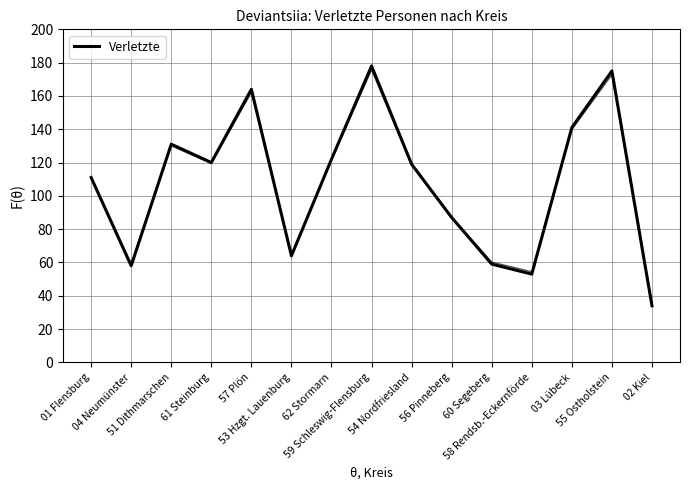

Approximately how many times larger is the value at 60 Segeberg compared to 02 Kiel?

1.7